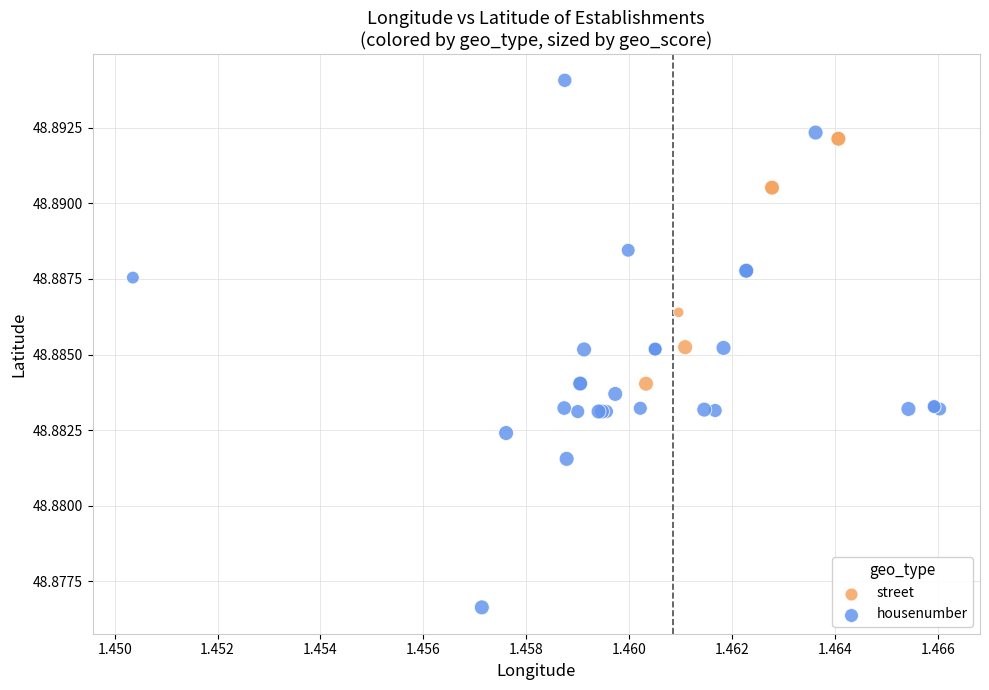

Which series contains the lowest Y value?

housenumber